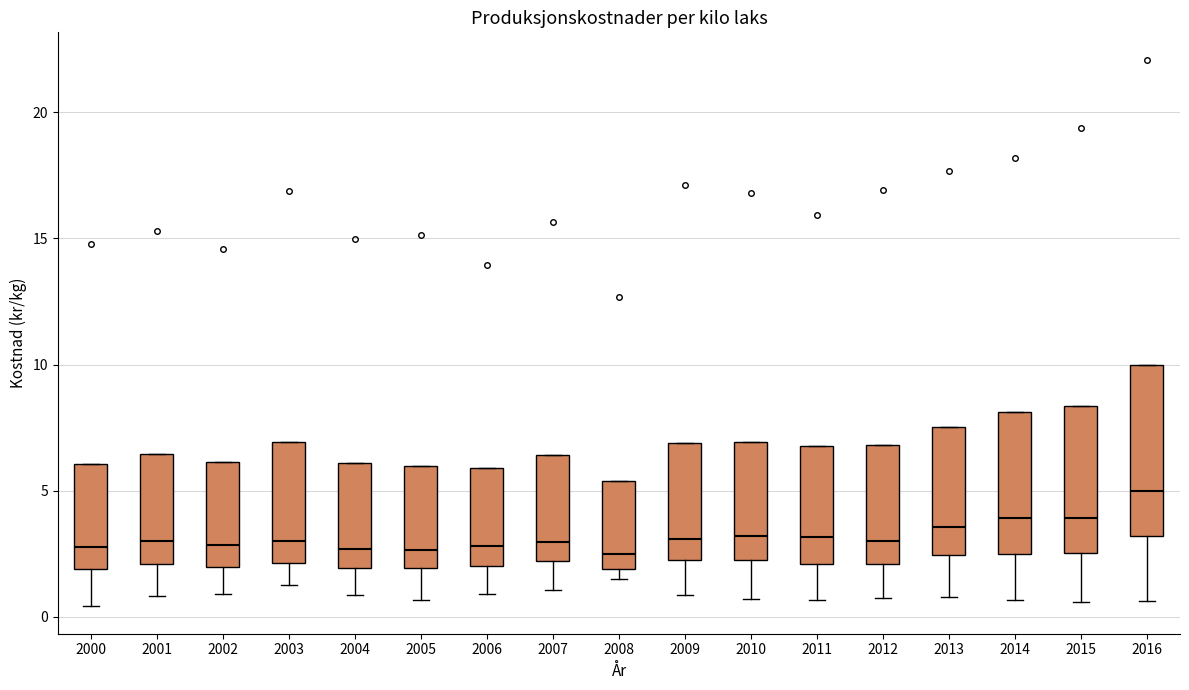

Comparing the boxes themselves (not the whiskers), which one is the tallest?

2016